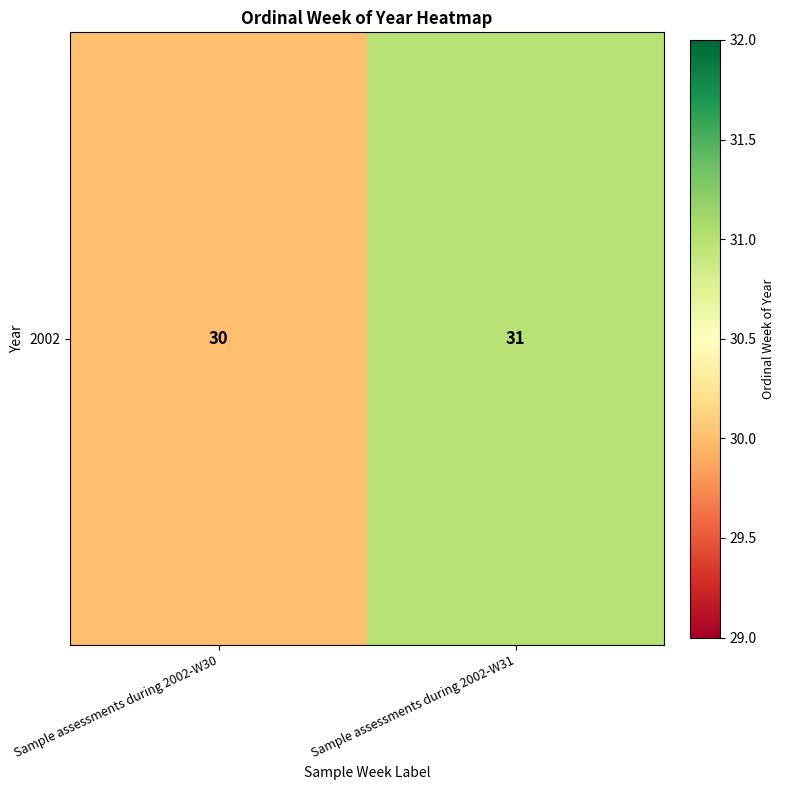

How many series are shown in this chart?

1